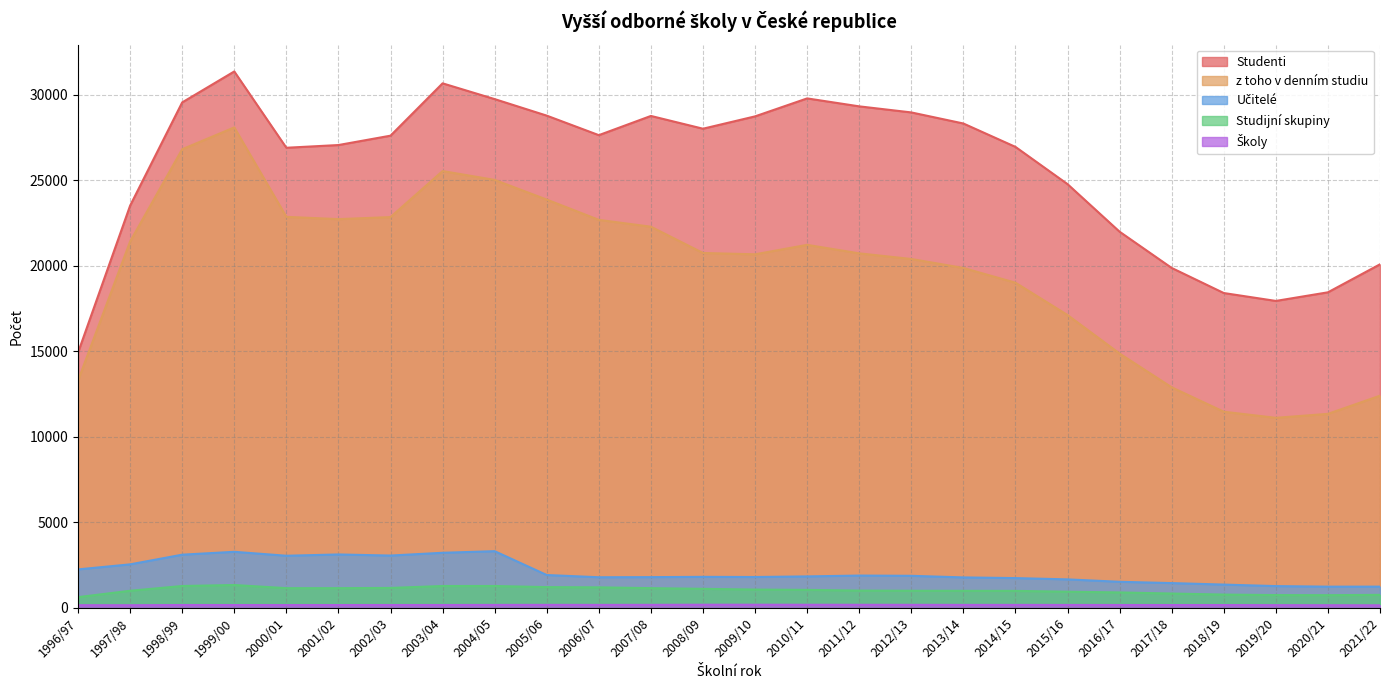

Which category has the lowest value across all series?

2021/22